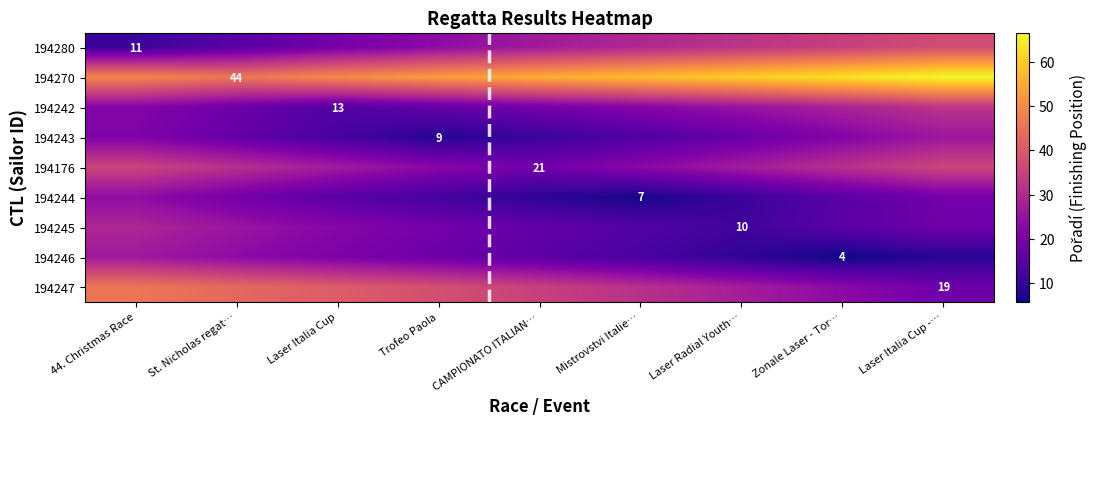

What is the average value of the 194243 series?

16.6